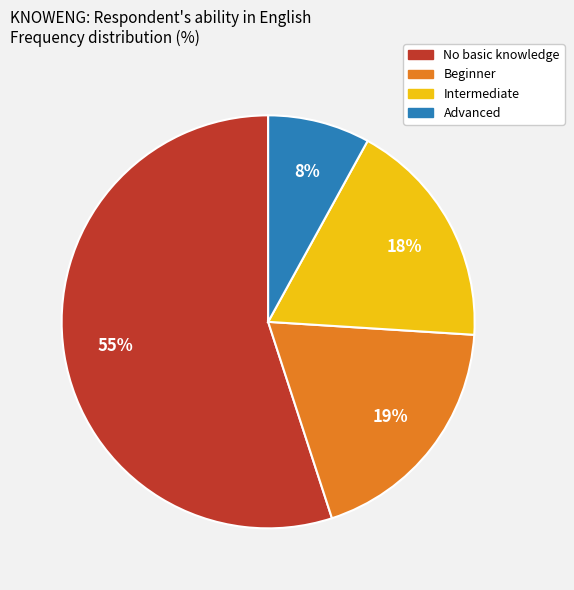

How many slices are in this pie chart?

4